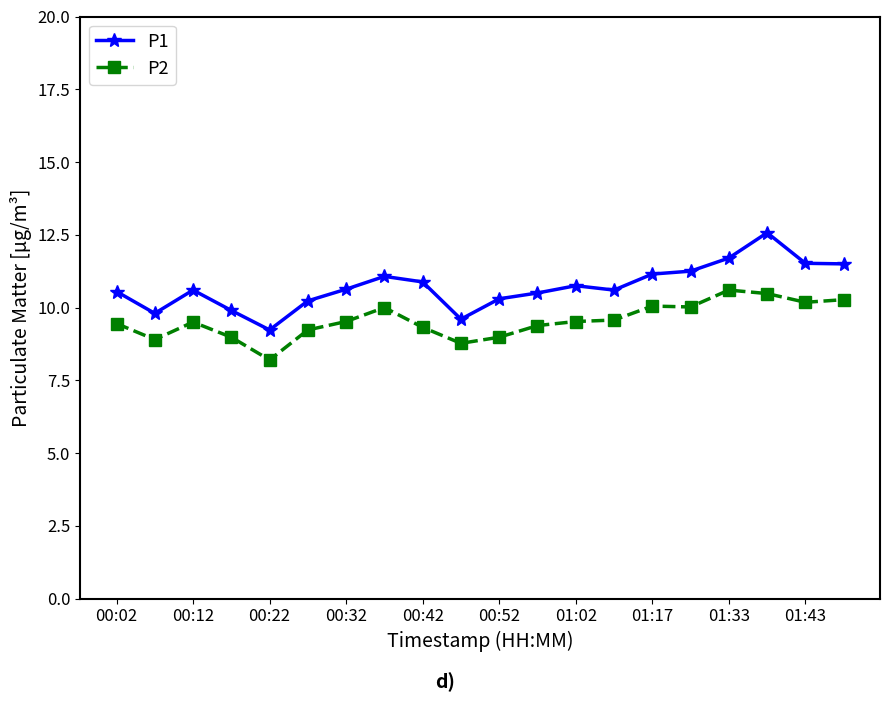

Which series has the largest total across all categories?

P1